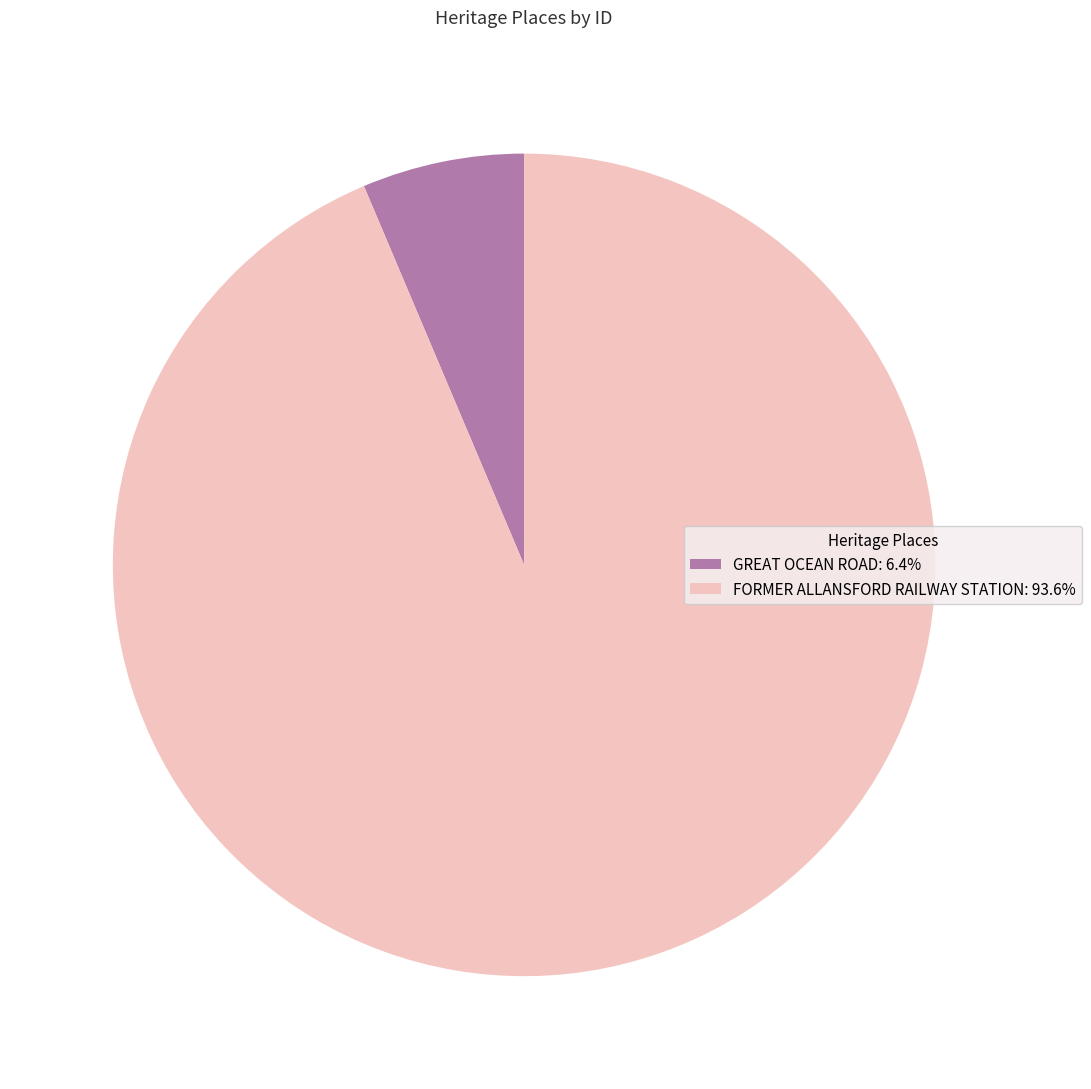

Approximately how many times larger is the value at FORMER ALLANSFORD RAILWAY STATION: 93.6% compared to GREAT OCEAN ROAD: 6.4%?

14.7